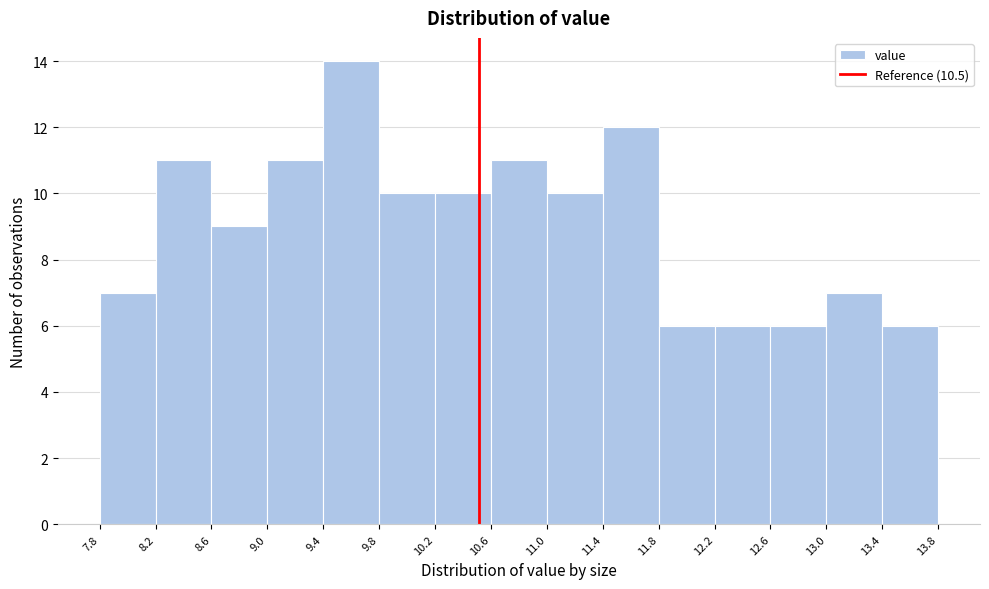

Reading left to right, transcribe this chart: for each bar, give the range it covers on the x-axis and its height. The values are not printed on the chart, so give them approximately, as read against the axis.

7.8 to 8.2: 7
8.2 to 8.6: 11
8.6 to 9.0: 9
9.0 to 9.4: 11
9.4 to 9.8: 14
9.8 to 10.2: 10
10.2 to 10.6: 10
10.6 to 11.0: 11
11.0 to 11.4: 10
11.4 to 11.8: 12
11.8 to 12.2: 6
12.2 to 12.6: 6
12.6 to 13.0: 6
13.0 to 13.4: 7
13.4 to 13.8: 6